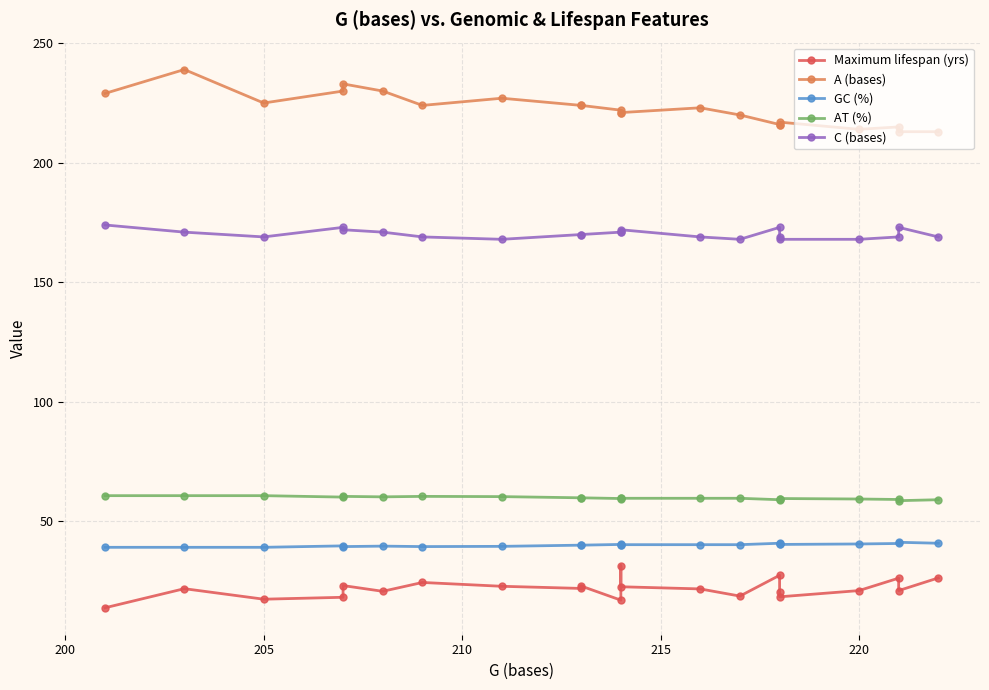

In AT (%), how many points are lower than both neighbors (excluding endpoints)?

5